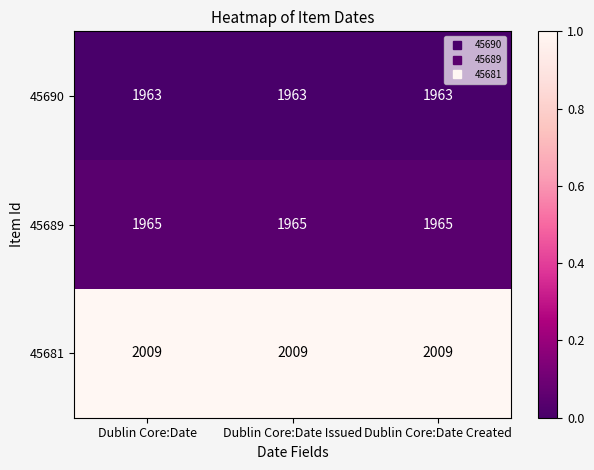

Is the value of 45690 at Dublin Core:Date greater than the value of 45681 at Dublin Core:Date?

No